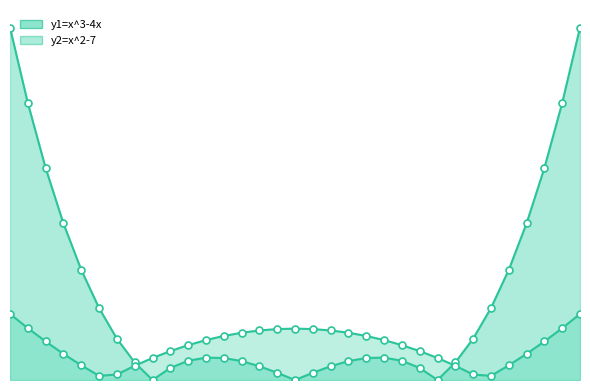

What is the total value across all series at 3.25?

24.9